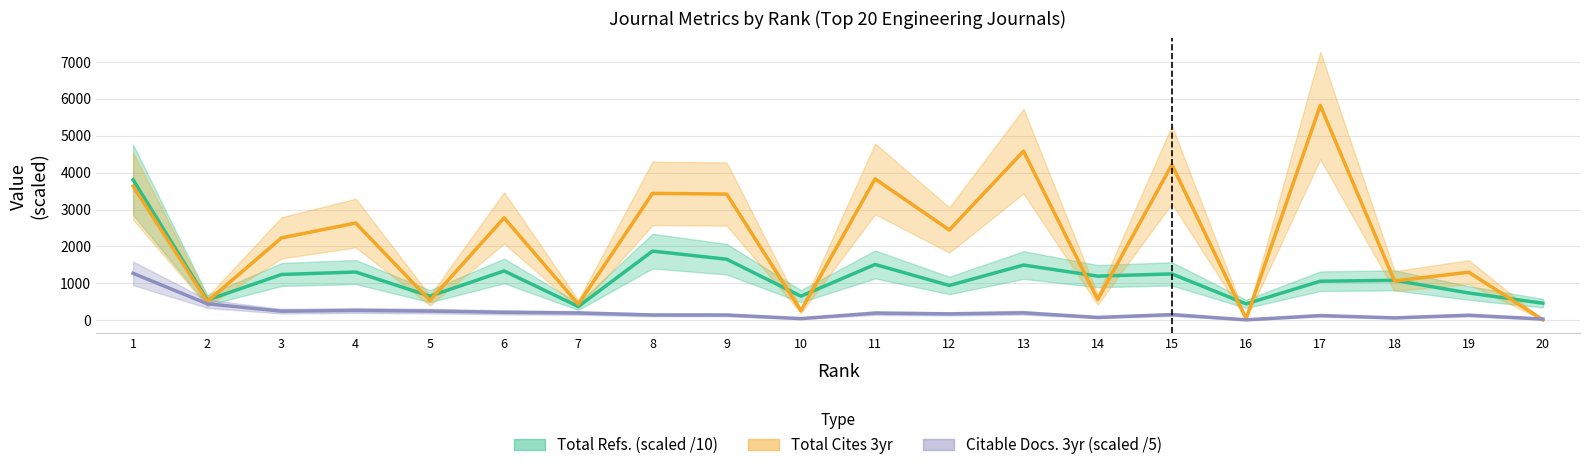

How many values in the Total Cites 3yr series are below 2446?

10